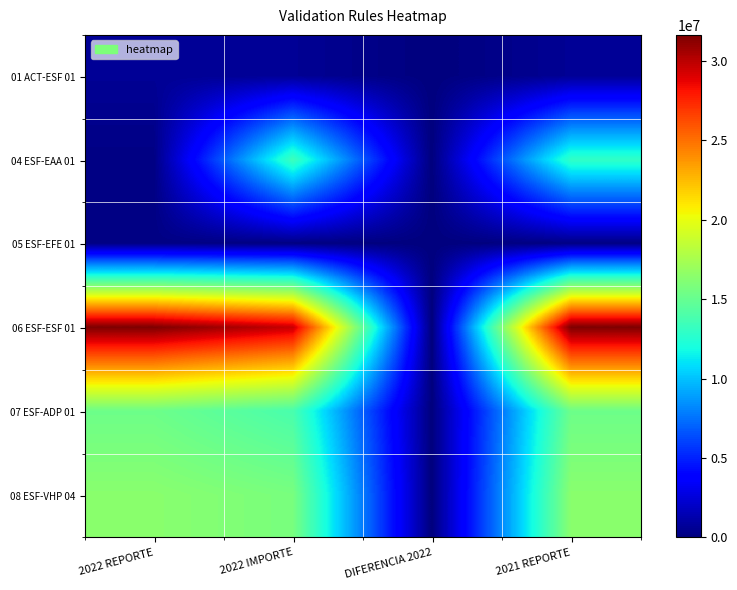

How many series are shown in this chart?

6